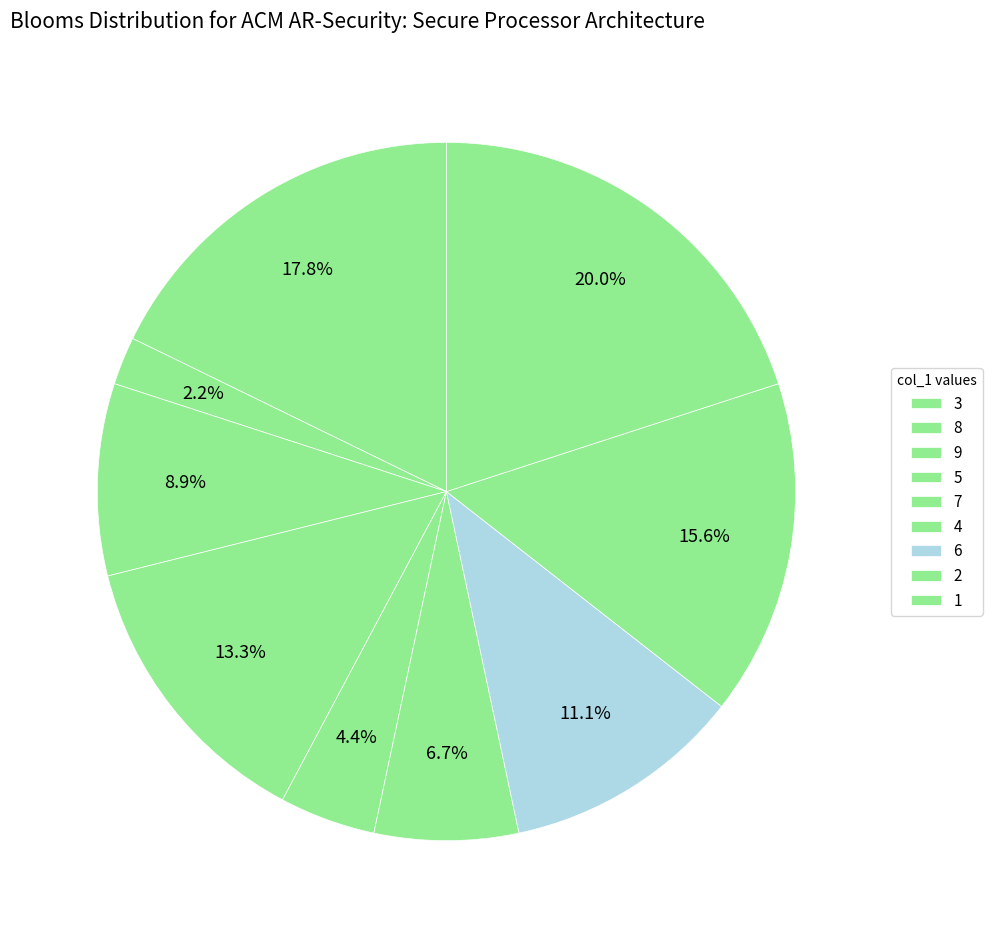

Does any single category account for the majority?

No